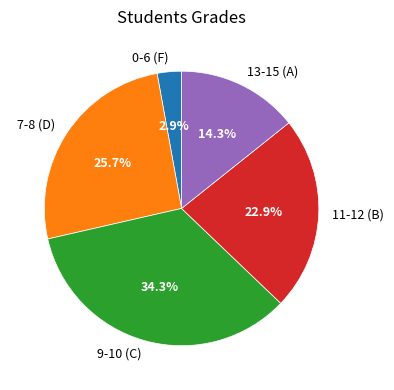

Rank the categories by value from highest to lowest.

9-10 (C), 7-8 (D), 11-12 (B), 13-15 (A), 0-6 (F)